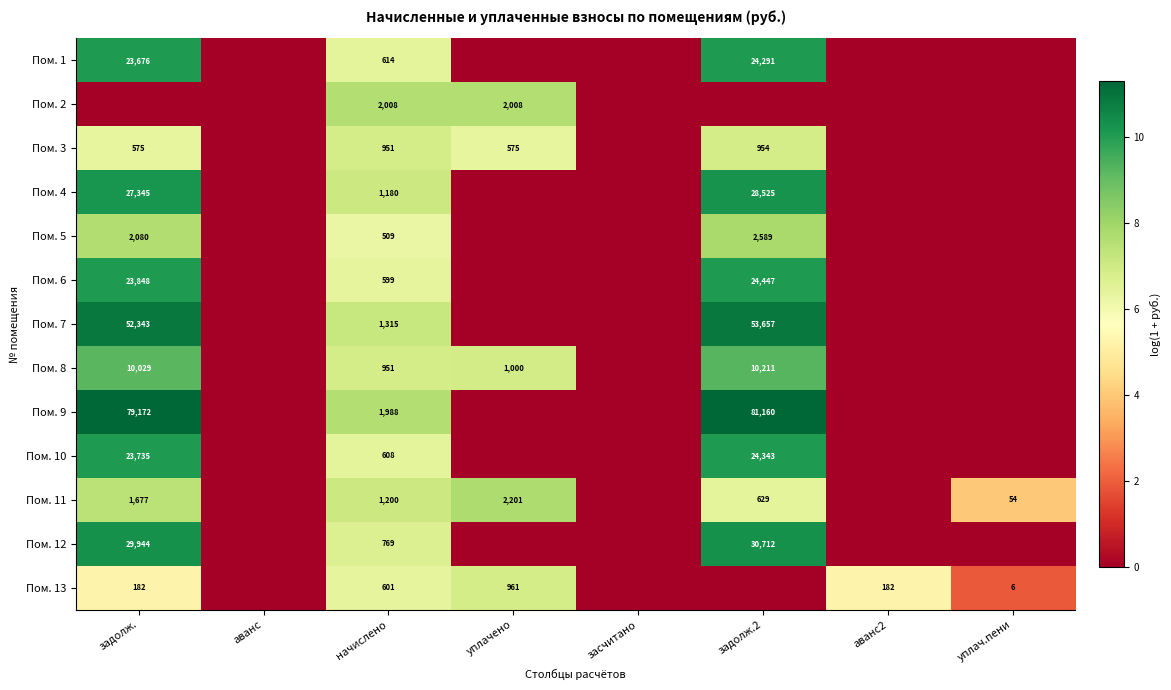

What is the maximum value shown in the chart?

11.3